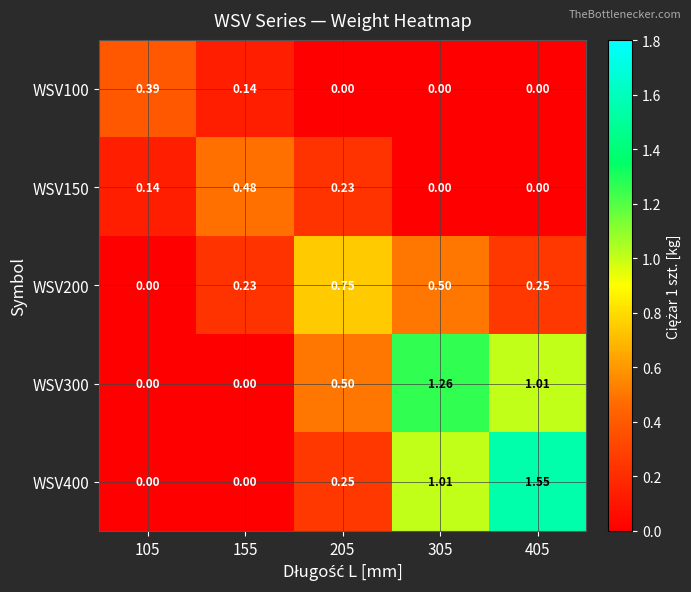

What is the difference between the highest and lowest values at 155?

0.5